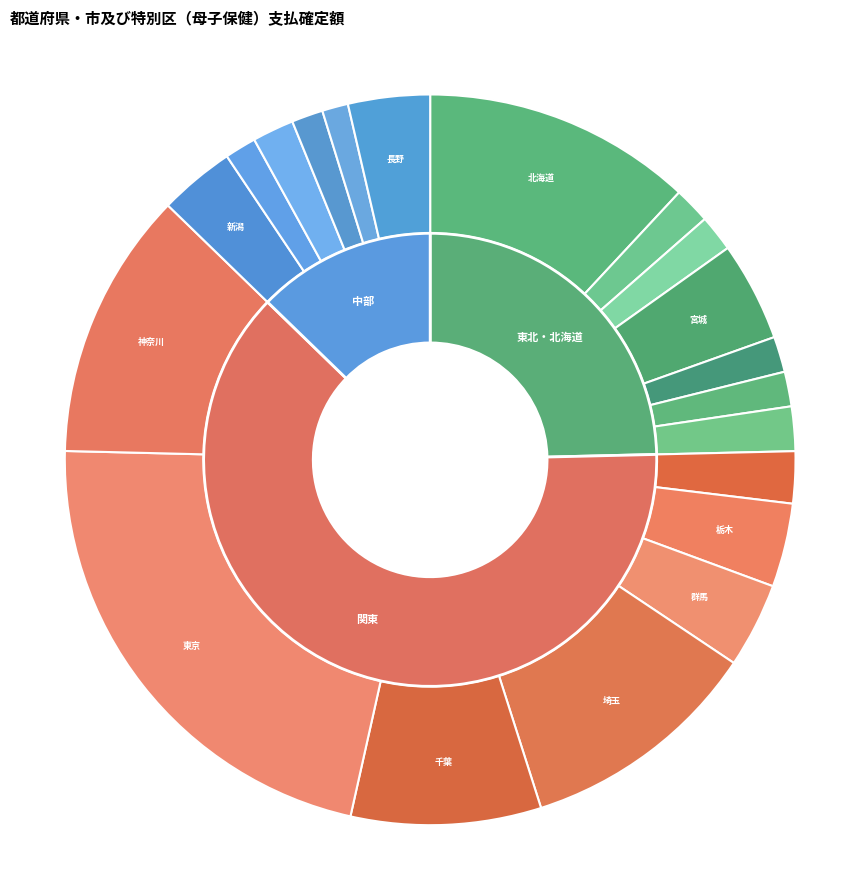

Between 山梨 and 山形, which is larger?

山形